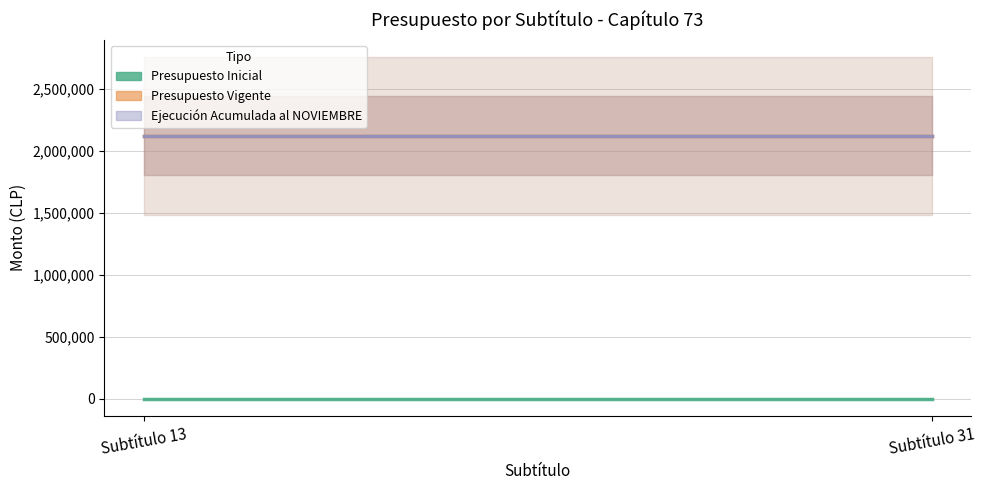

How many data points does each series have?

2